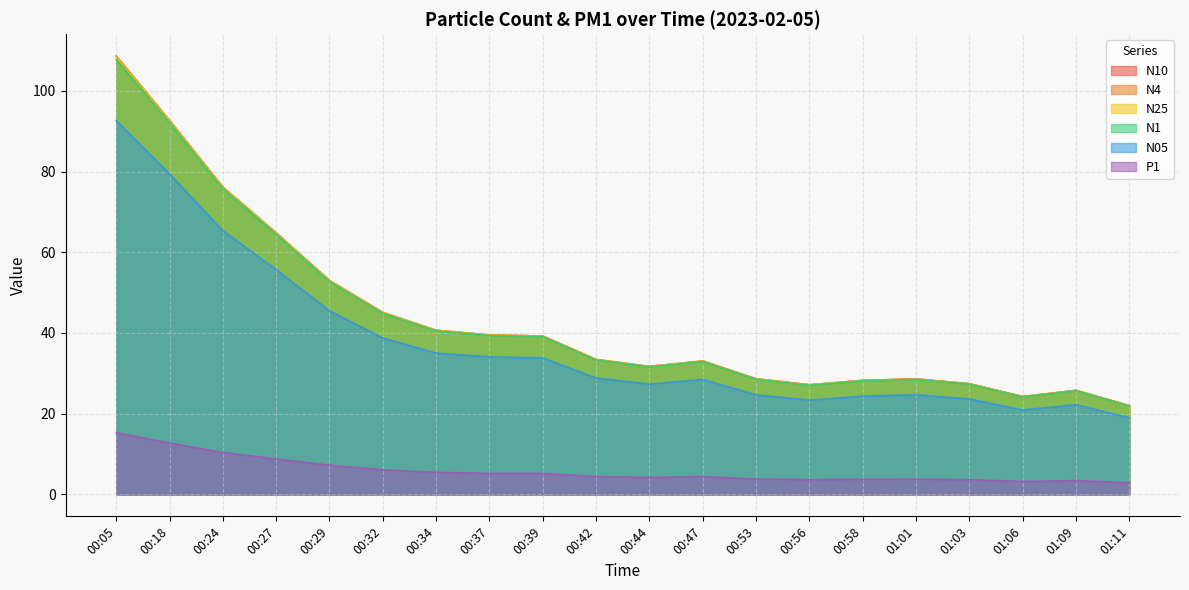

How many interior local valleys does the N05 series have?

3